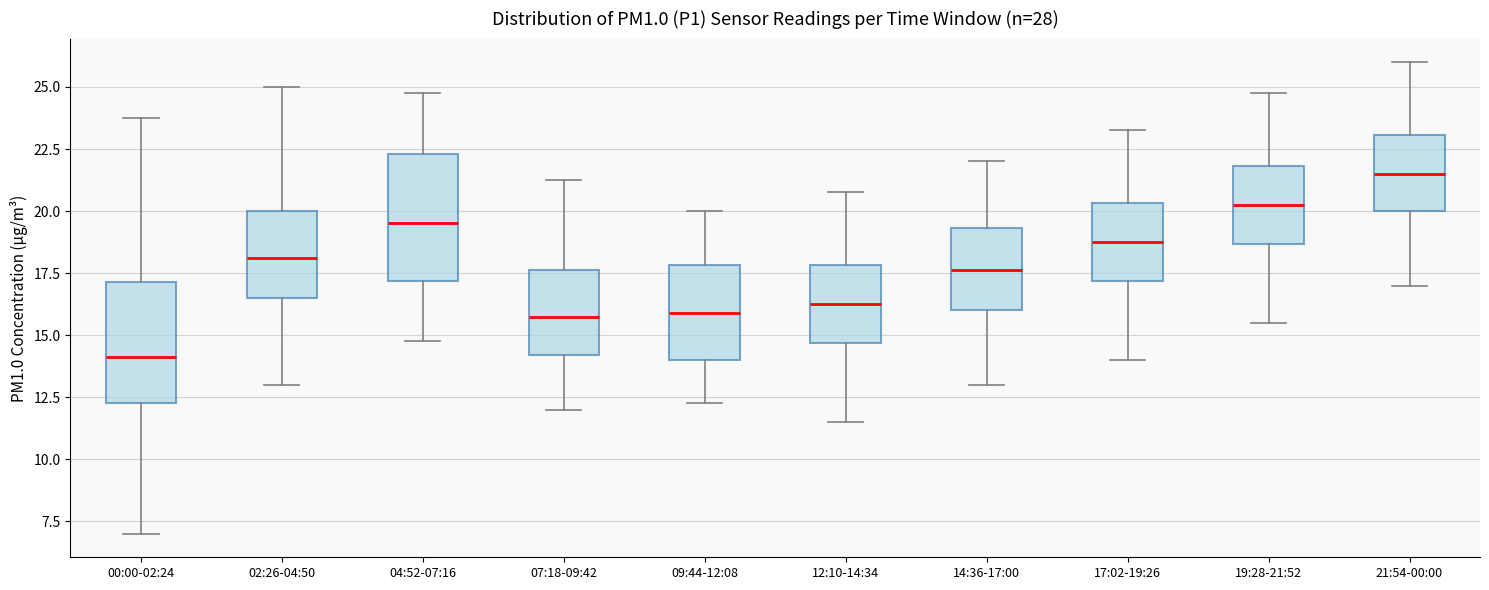

Where does the median line of the box for 17:02-19:26 sit on the y-axis? The values are not printed on the chart, so give them approximately, as read against the axis.

19.0